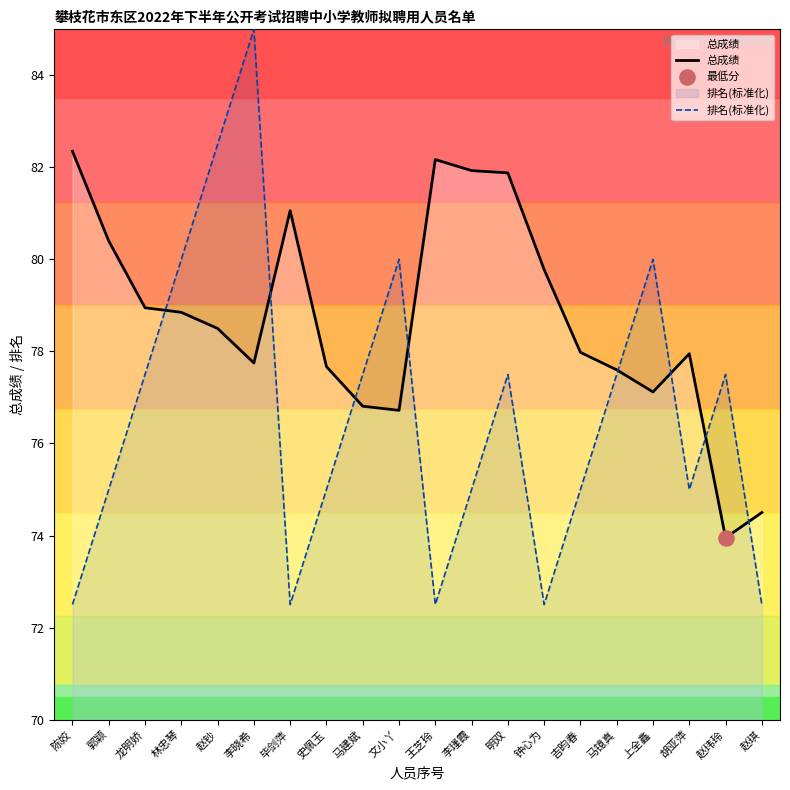

What is the total value across all series at 李瑾霞?

156.9